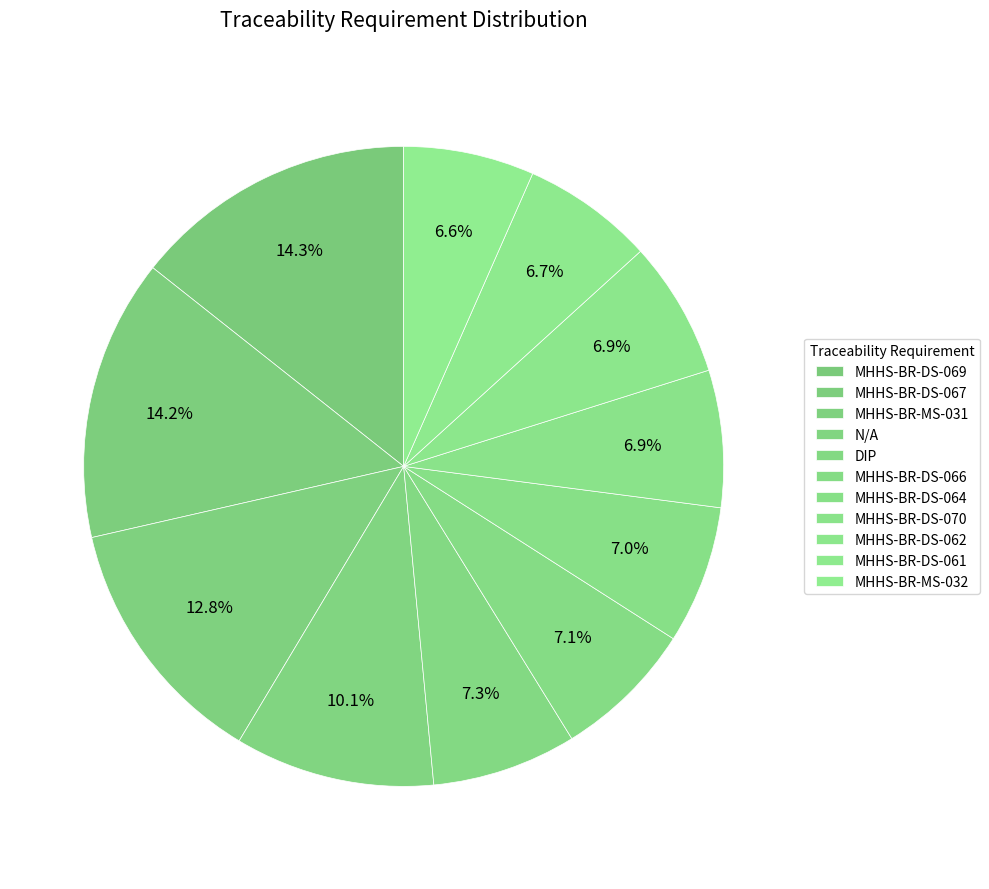

Approximately how many times larger is the value at MHHS-BR-DS-067 compared to MHHS-BR-DS-069?

1.0